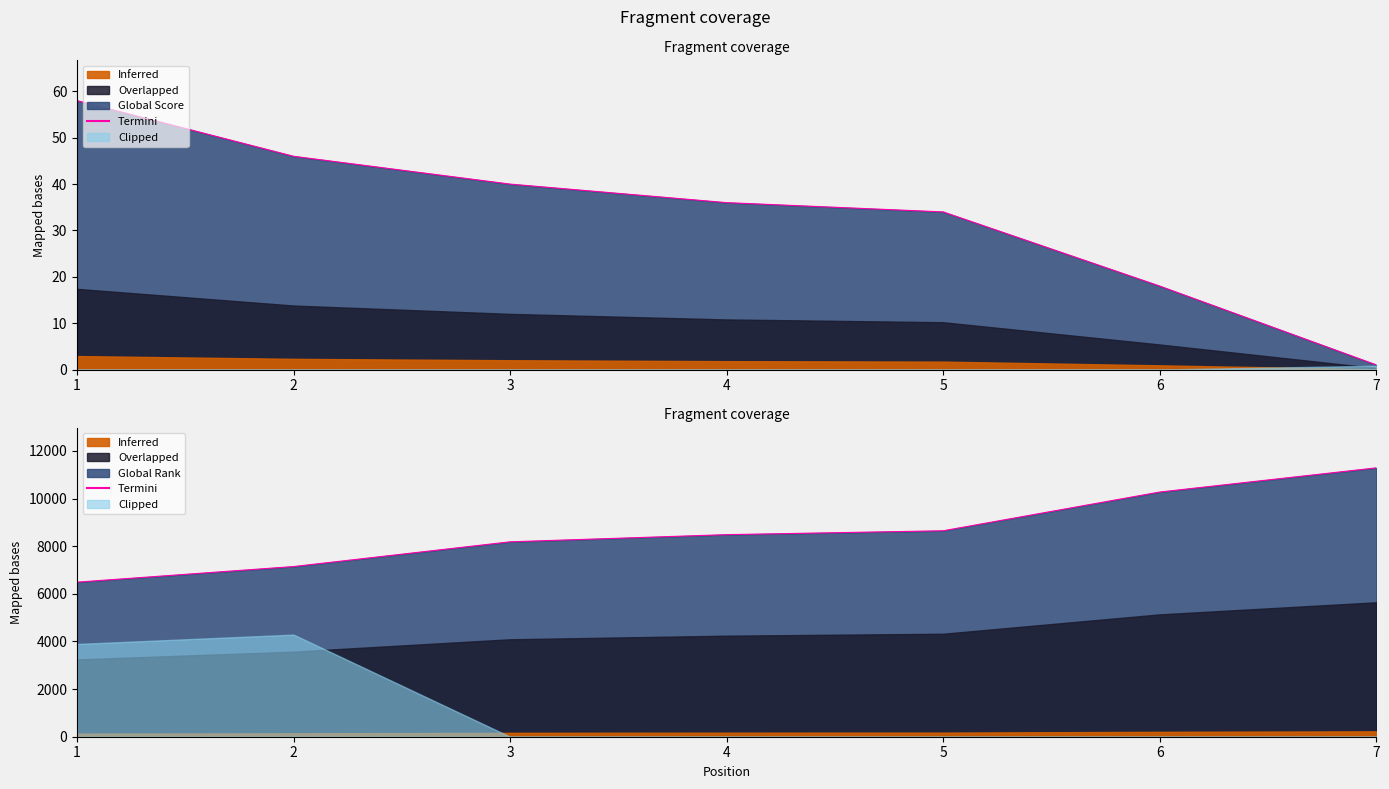

What is the difference between the second highest and minimum values?

3783